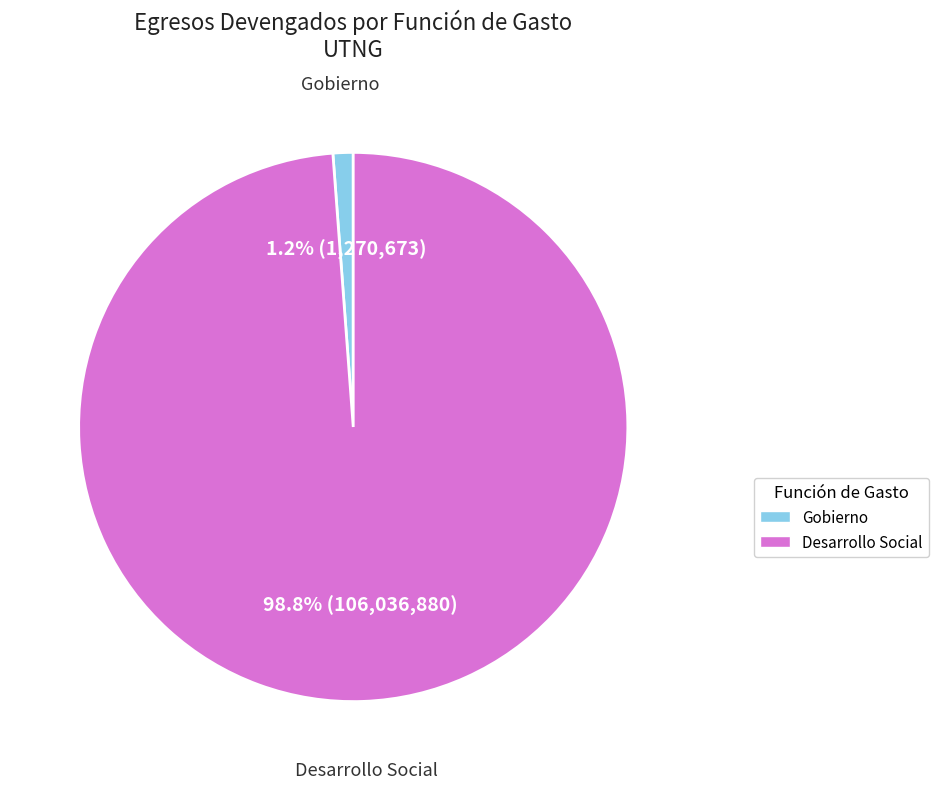

Is Gobierno the majority of the pie?

No